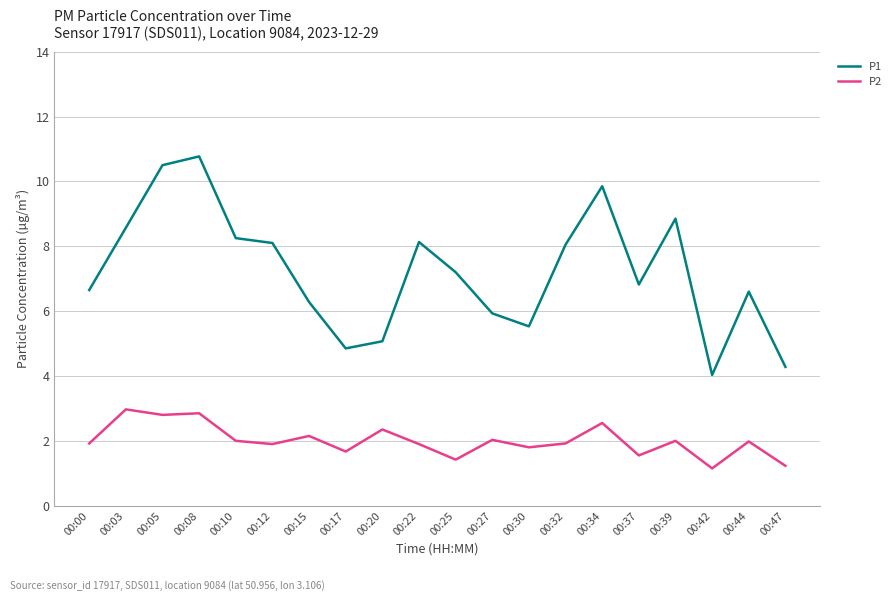

What are all the series names shown in the legend?

P1, P2